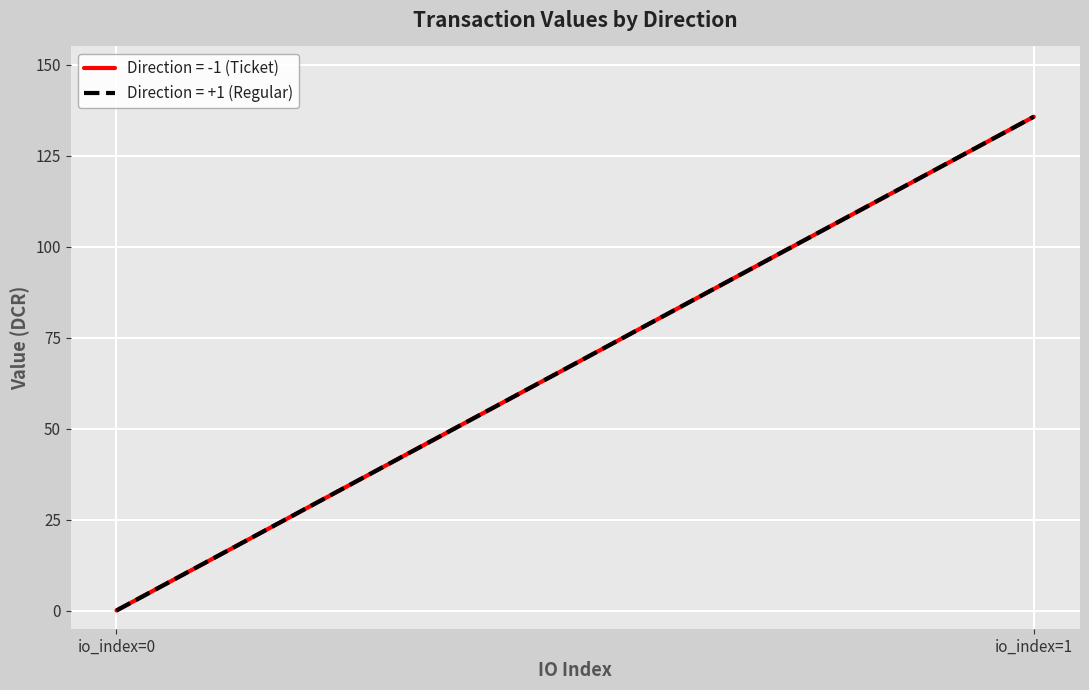

What is the greatest value displayed?

135.7